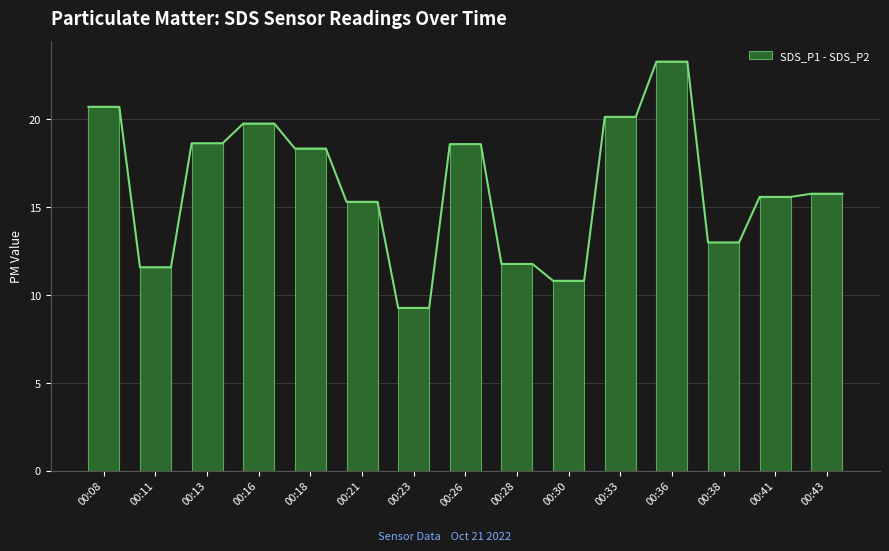

What is the maximum value shown in the chart?

23.3